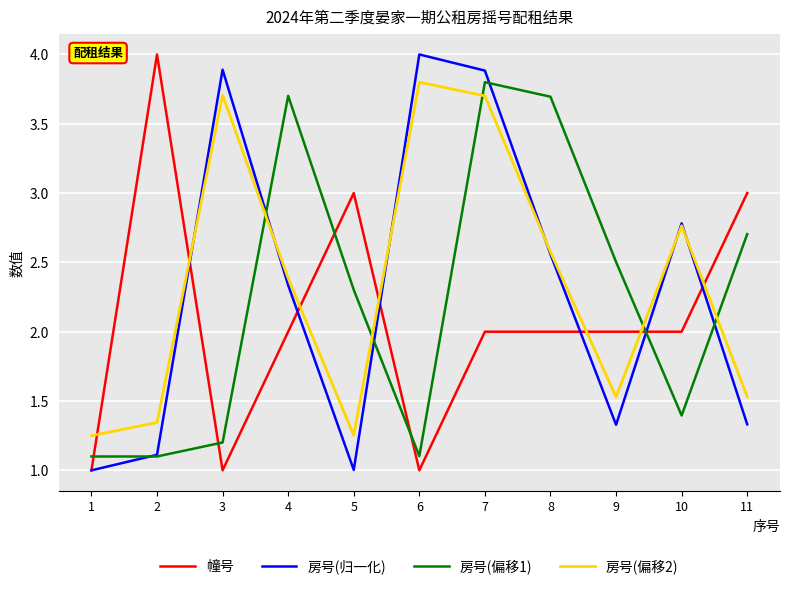

Where is 房号(归一化) nearest to the value 2?

4